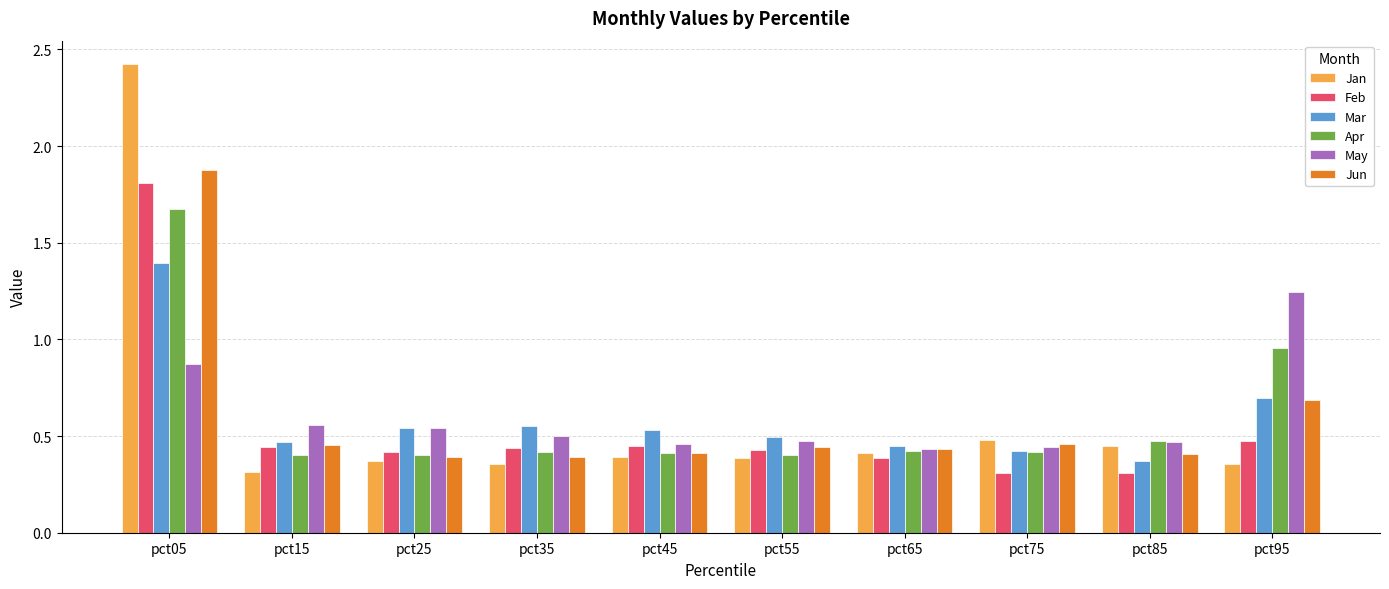

True or false: Jan has a value of 0.2 at pct95.

False